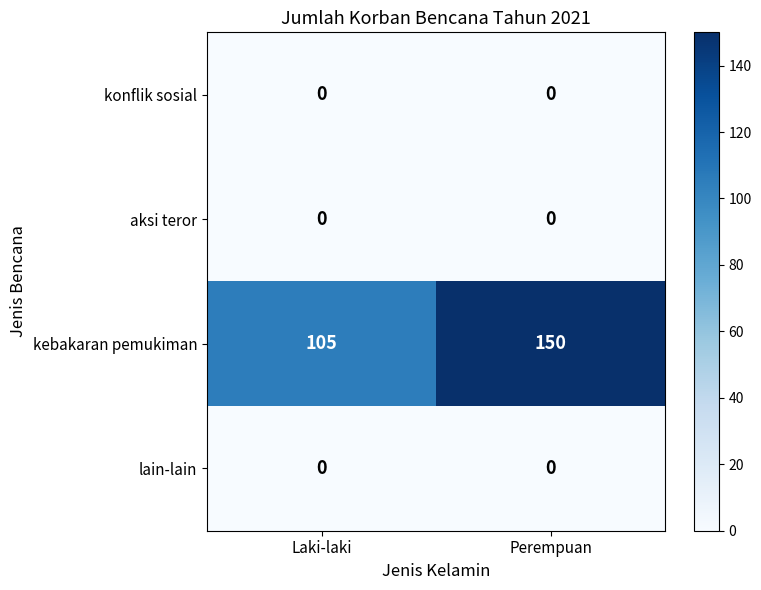

Which series changed the most between Laki-laki and Perempuan?

kebakaran pemukiman